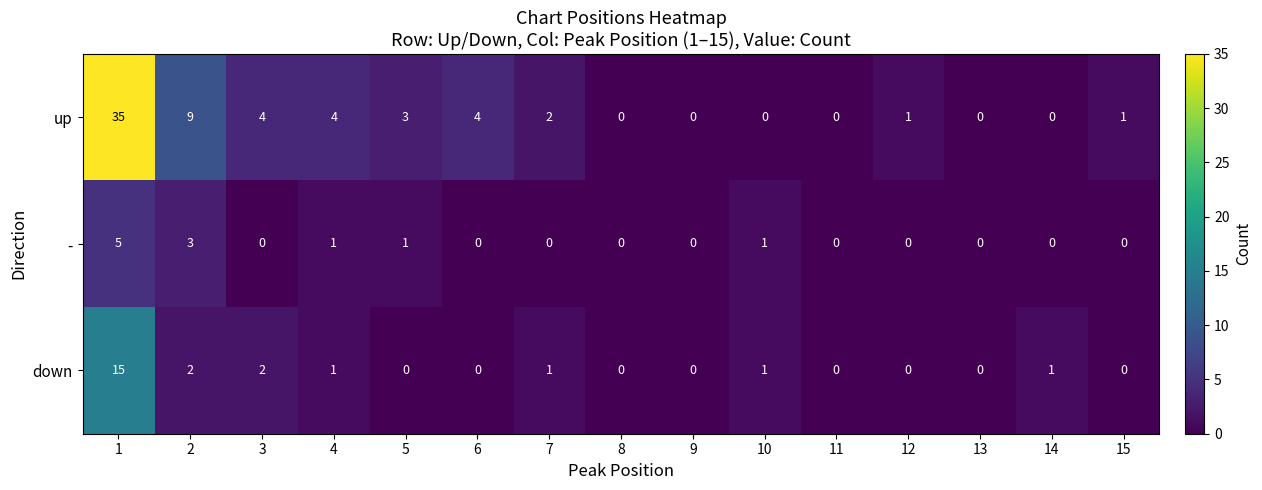

How many distinct data groups are displayed?

3